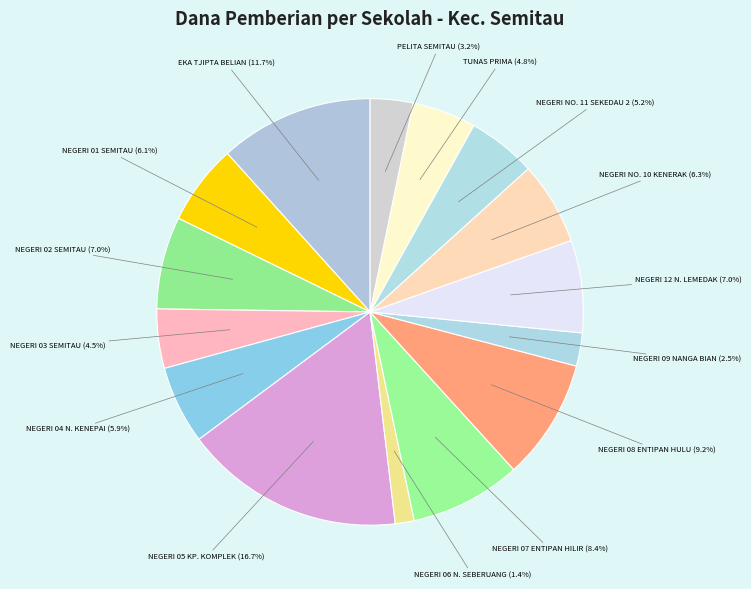

How many segments does this pie chart have?

15